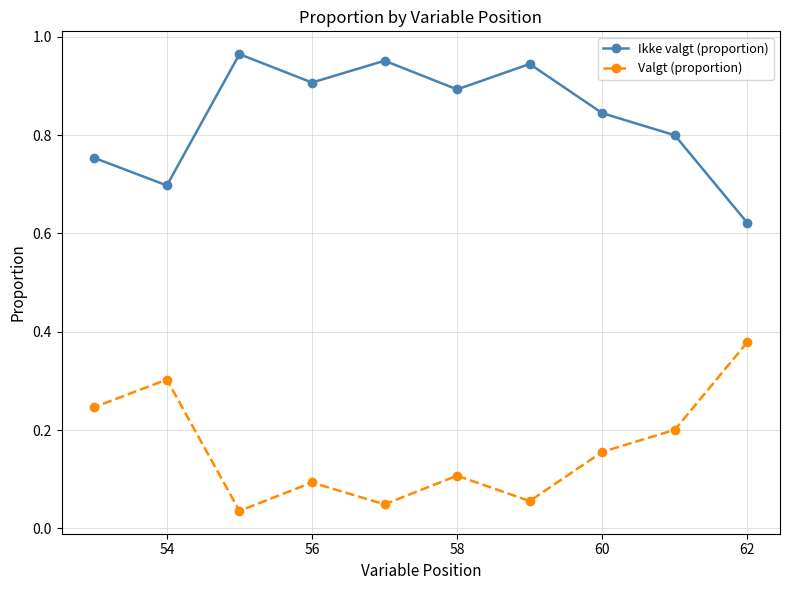

Where is Ikke valgt (proportion) nearest to the value 0?

62